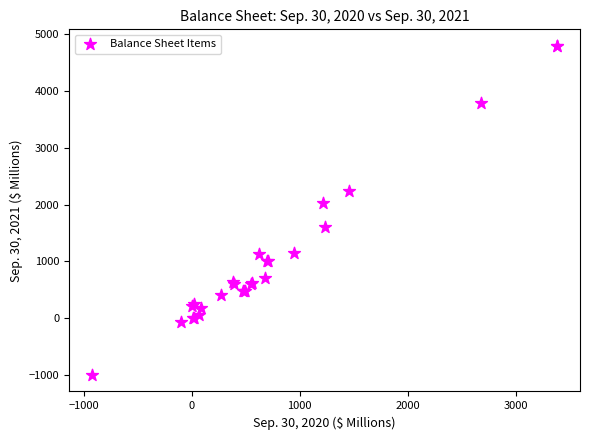

What Y value in the scatter plot is closest to 1898?

2024.0